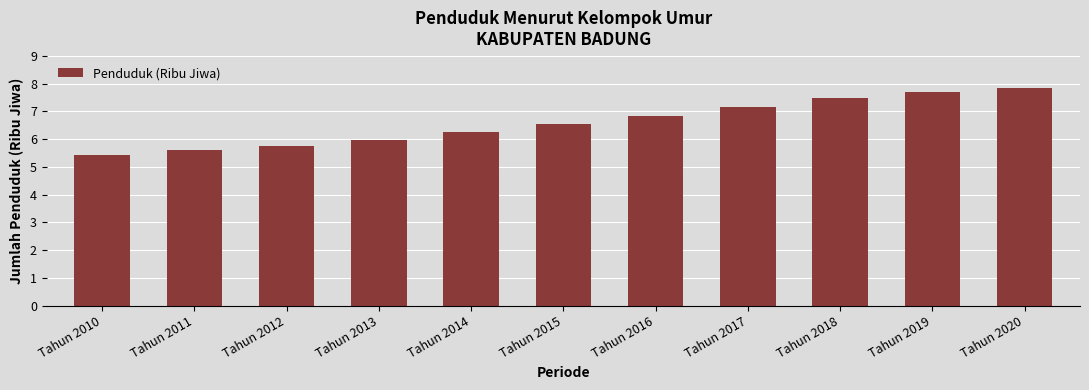

What is the change in value from Tahun 2010 to Tahun 2020?

+2.4